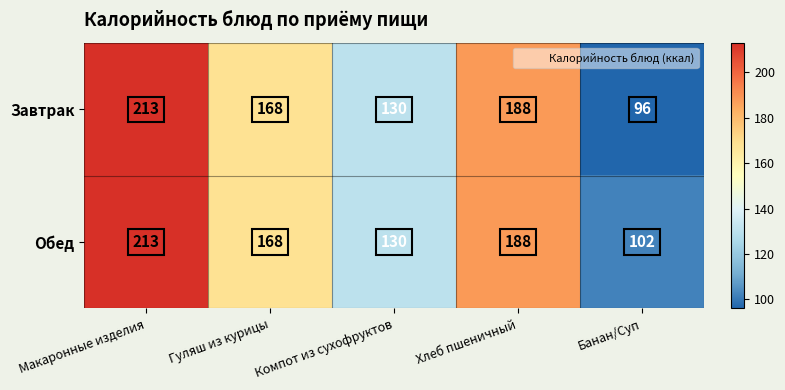

Rank the categories by Завтрак value from lowest to highest.

Банан/Суп, Компот из сухофруктов, Гуляш из курицы, Хлеб пшеничный, Макаронные изделия